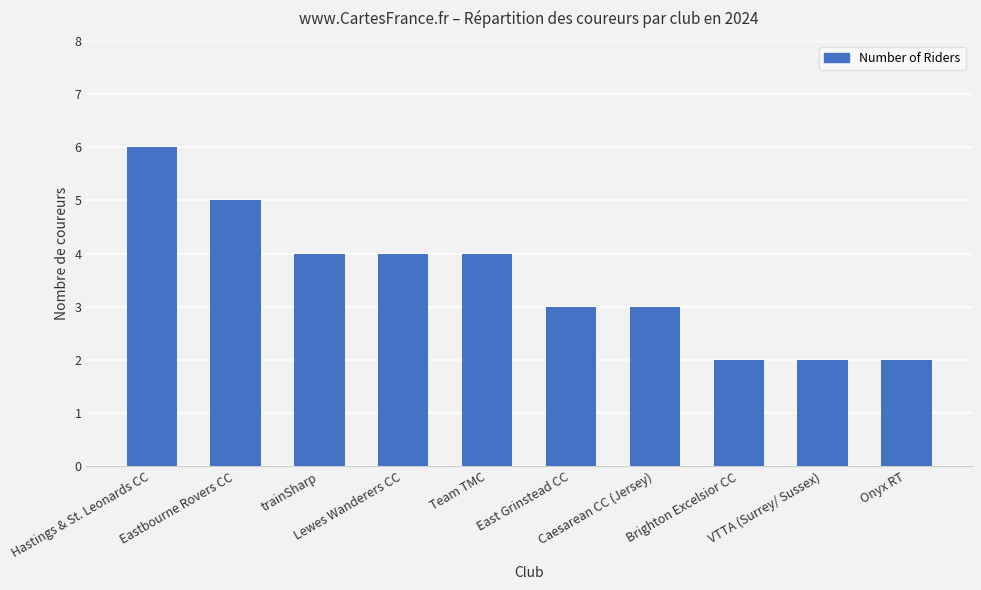

Reading left to right, what are all the values shown in this chart?

6	5	4	4	4	3	3	2	2	2